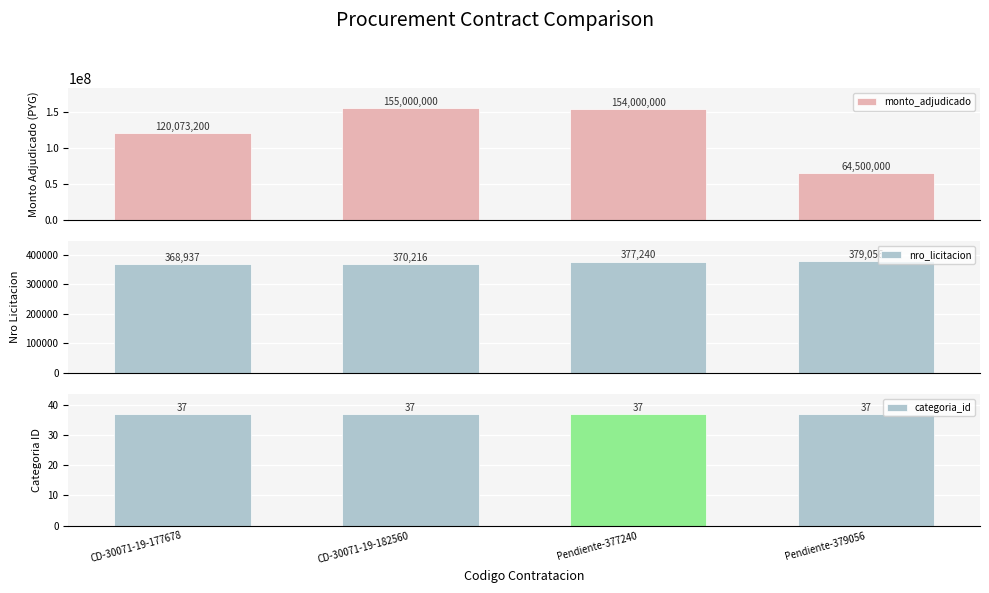

Which has a higher value, Pendiente-379056 or Pendiente-377240?

Pendiente-377240